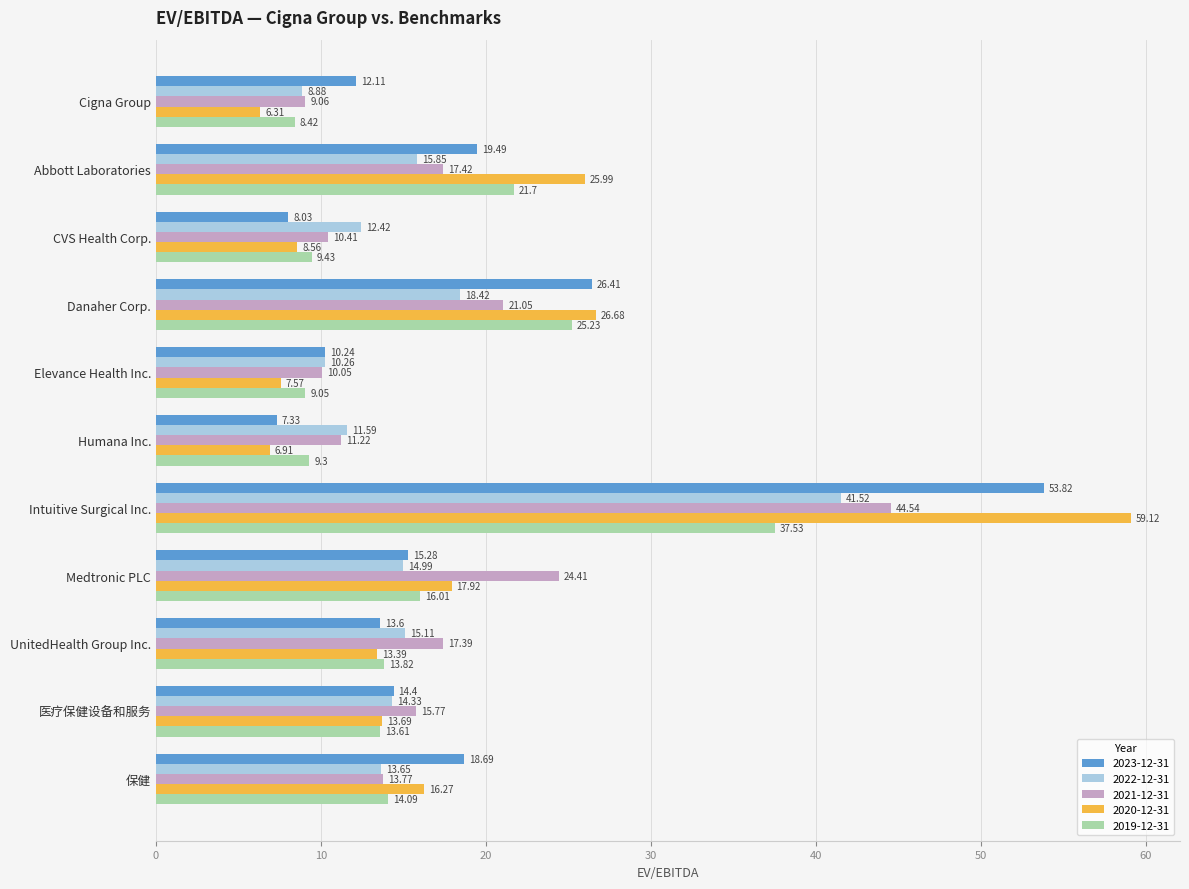

What is the difference between the maximum and minimum values in the 2019-12-31 series?

29.1